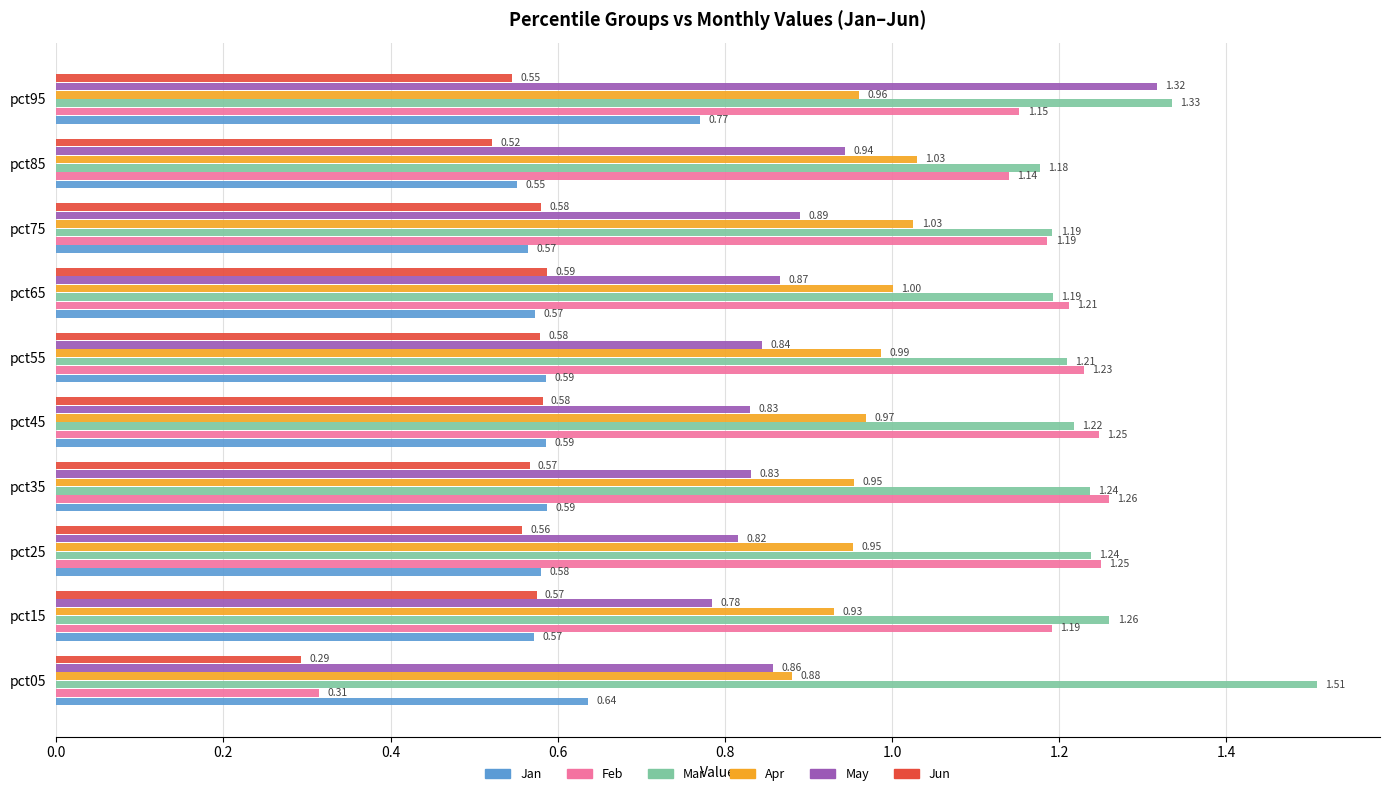

What is the sum of the Apr values at pct55 and pct15?

1.9